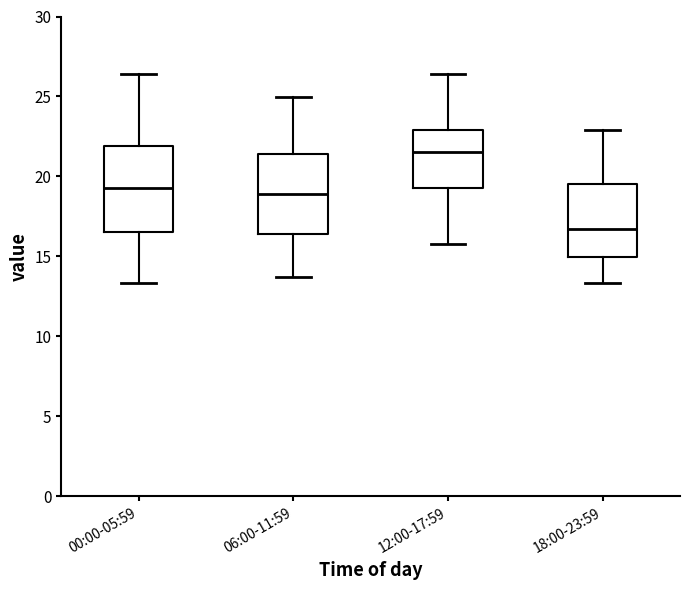

Which box's median line is the lowest?

18:00-23:59